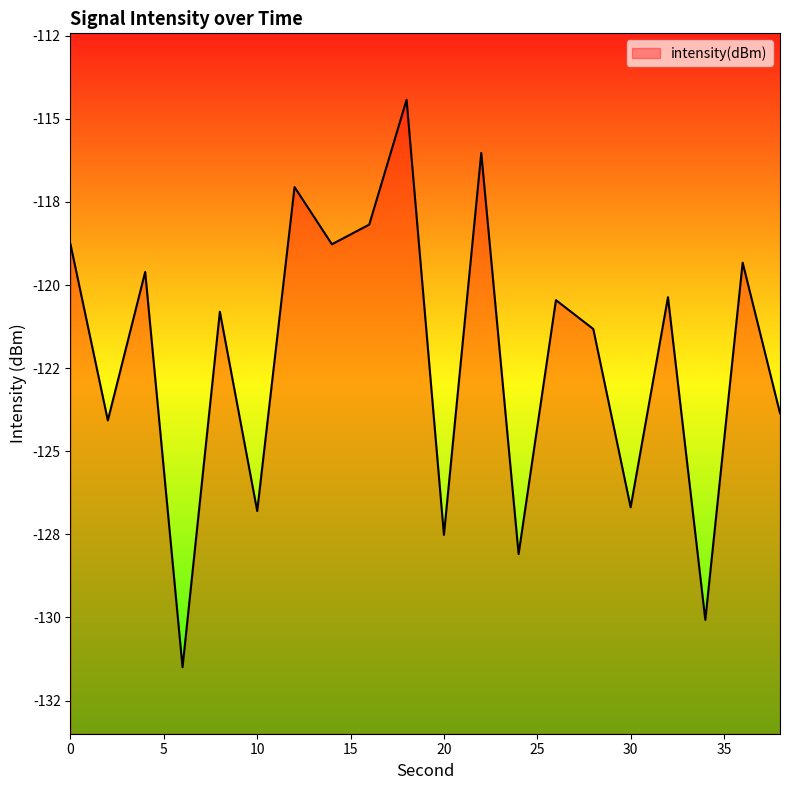

How many interior local valleys (lower than both neighbors) does the data have?

8